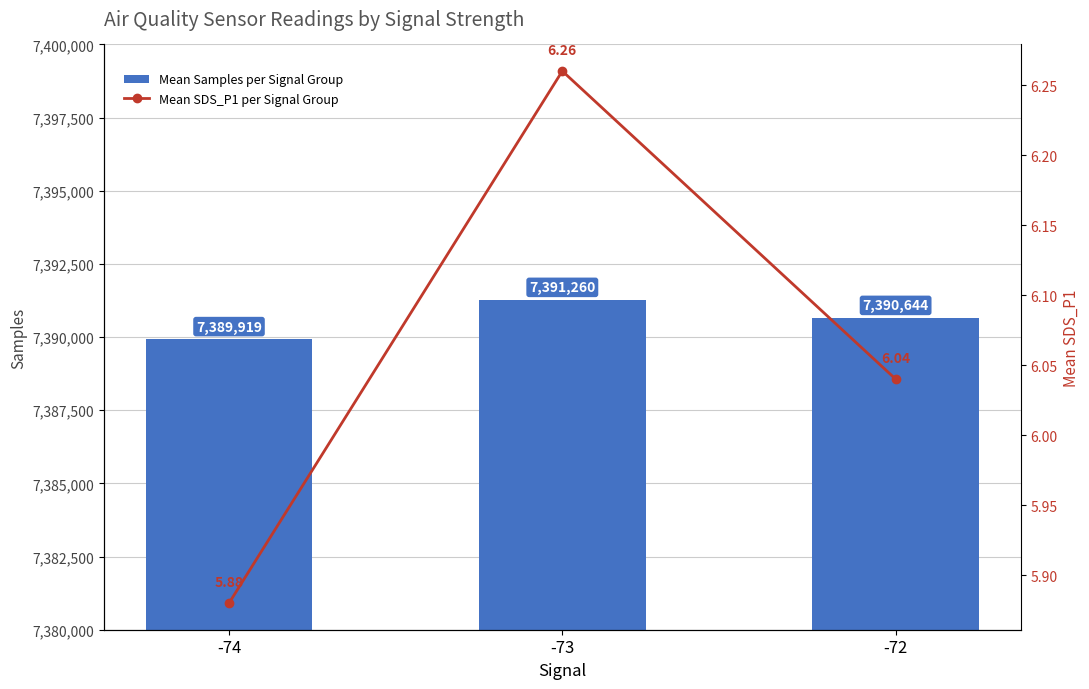

What is the approximate value of Mean Samples per Signal Group at -73?

7391260